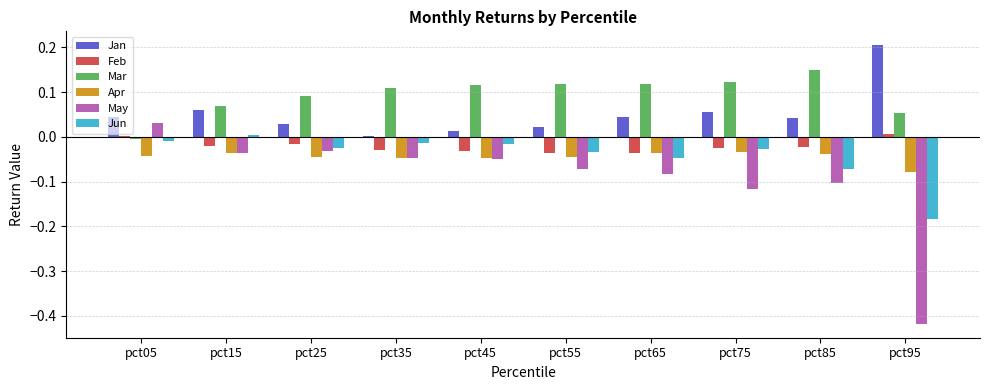

True or false: Jun has a value of 0.0 at pct15.

True